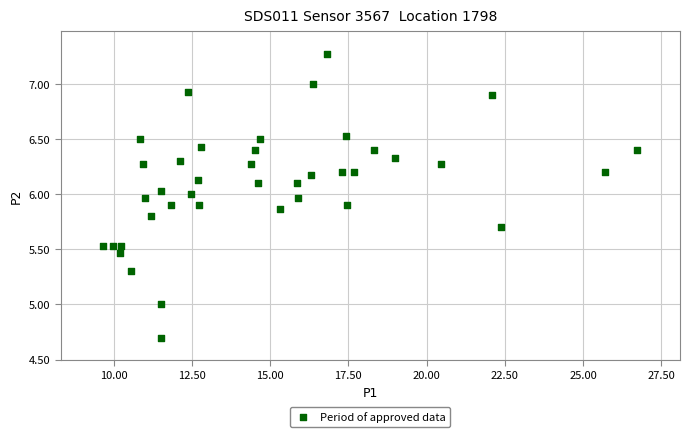

What is the range of X values (max minus min)?

17.1